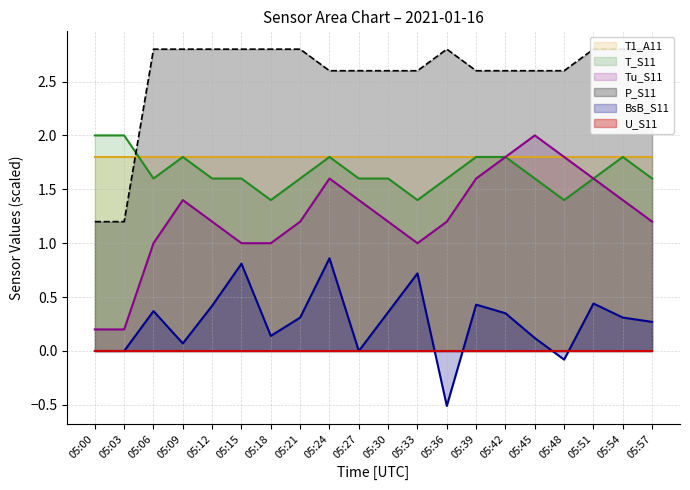

What is the difference between the second highest and minimum values in the P_S11 series?

1.6